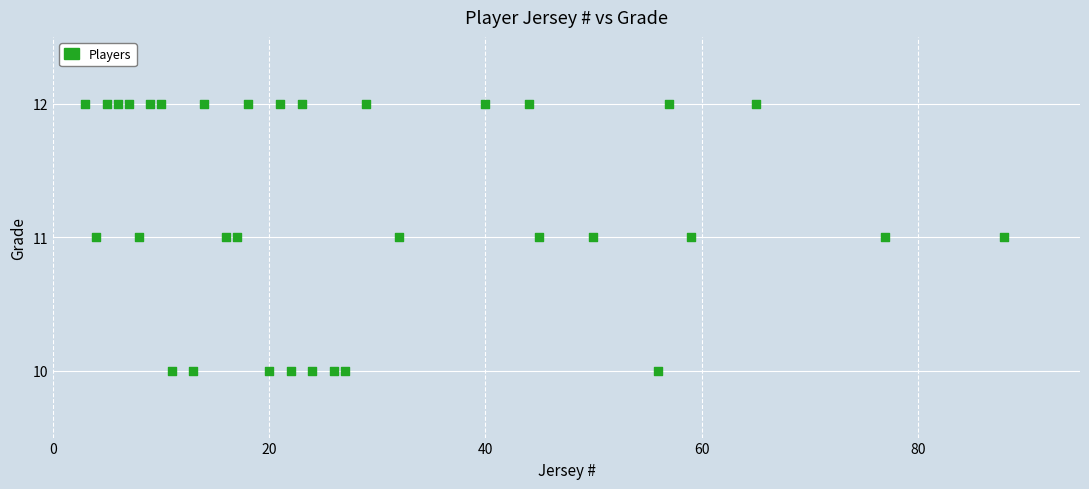

What is the range of X values (max minus min)?

85